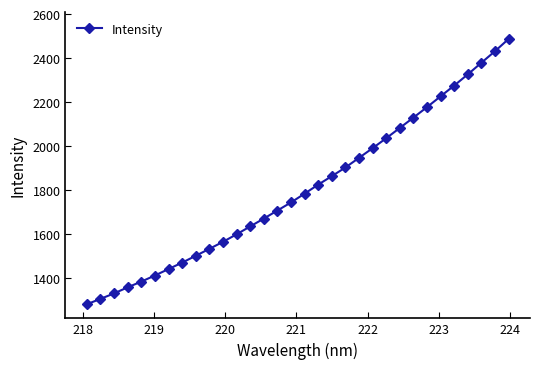

What is the average value?

1806.6